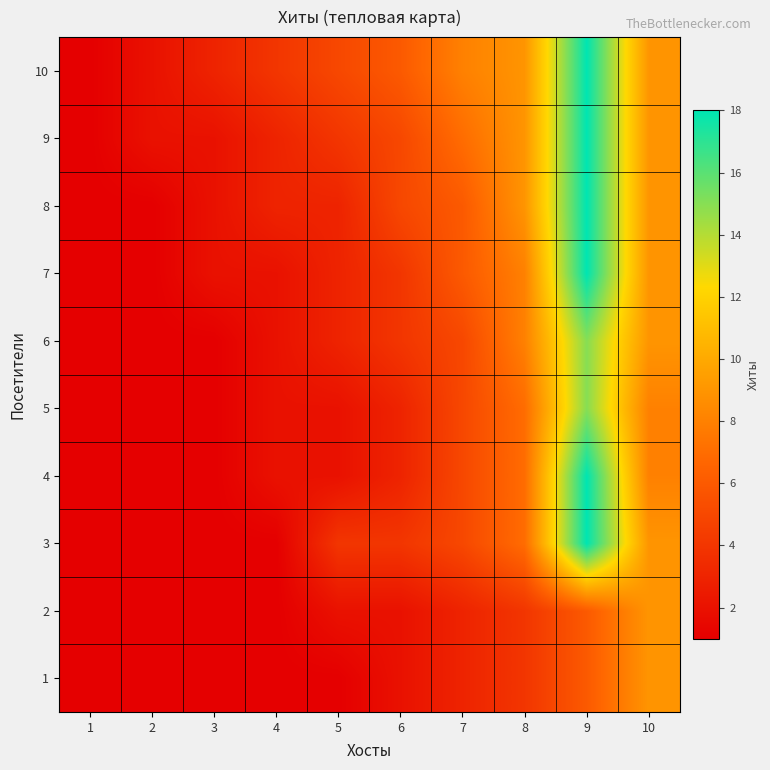

At how many categories does at least one series exceed 12?

1